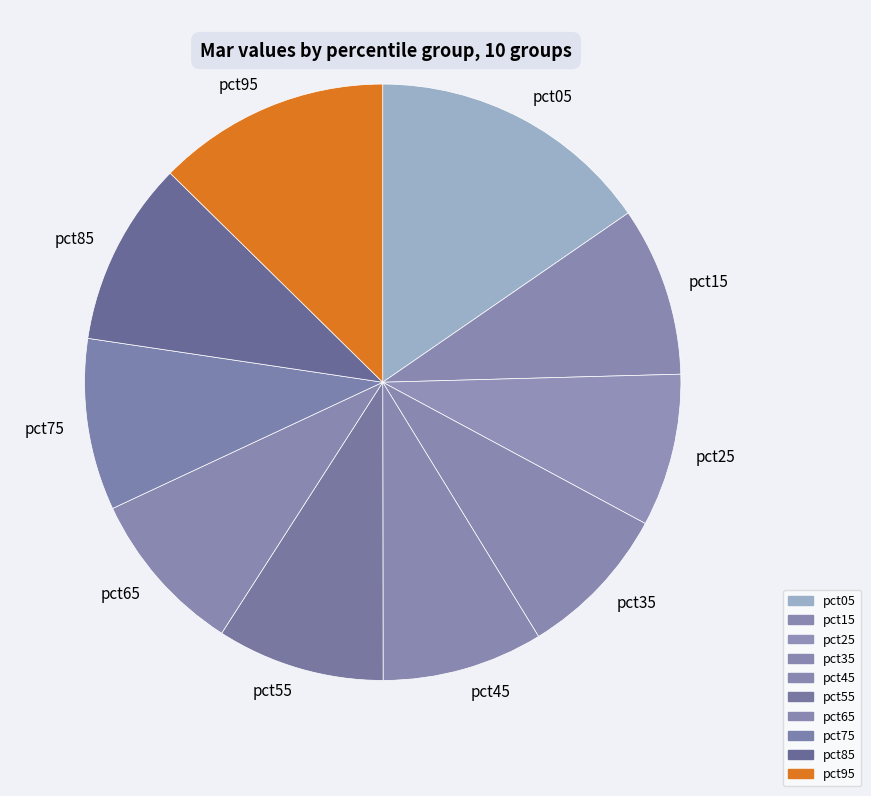

Does any single category account for the majority?

No